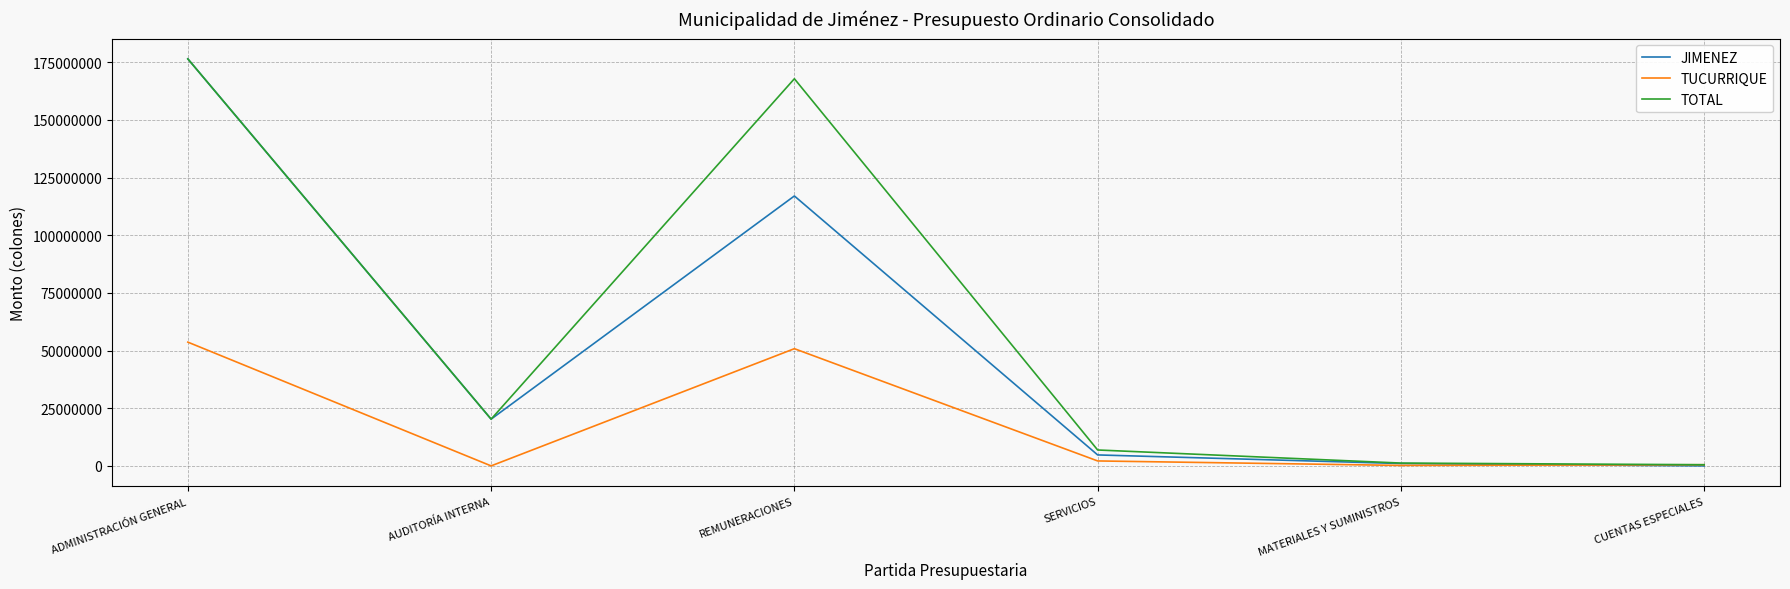

What position from the right is SERVICIOS?

3